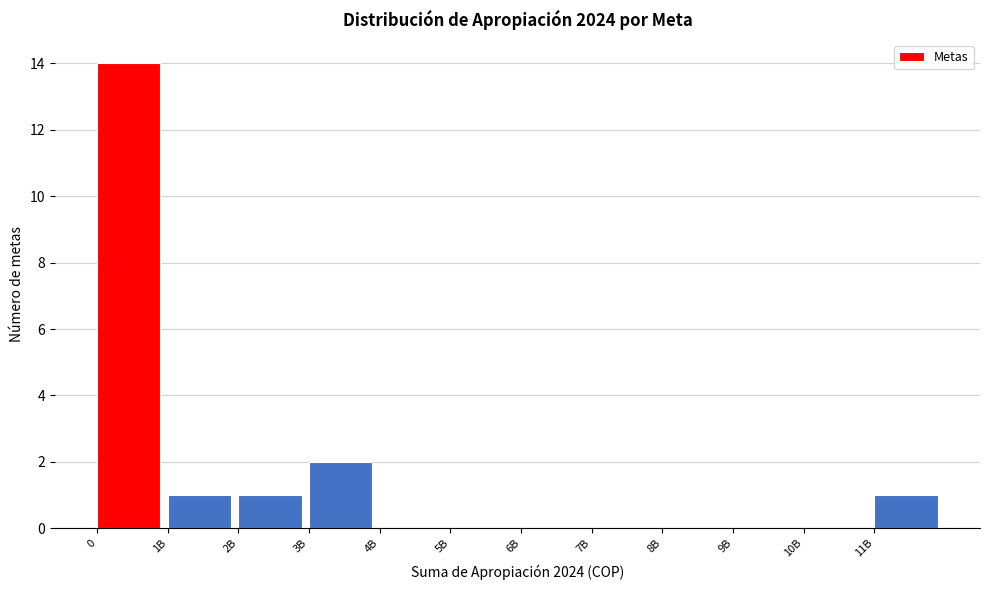

Reading left to right, list all the values displayed in this chart.

0=14	1B=1	2B=1	3B=2	4B=0	5B=0	6B=0	7B=0	8B=0	9B=0	10B=0	11B=1